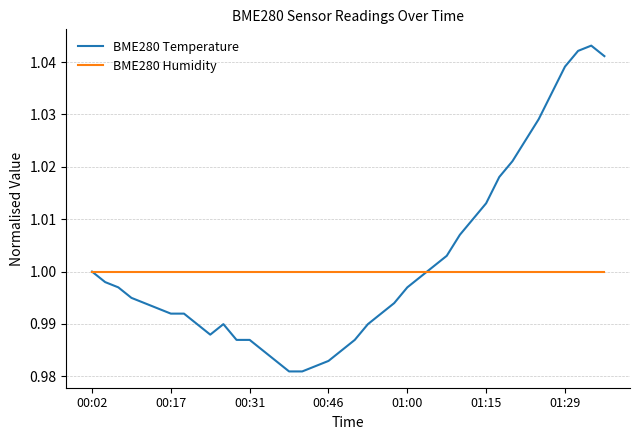

List the series in order of their peak value, highest first.

BME280 Temperature, BME280 Humidity